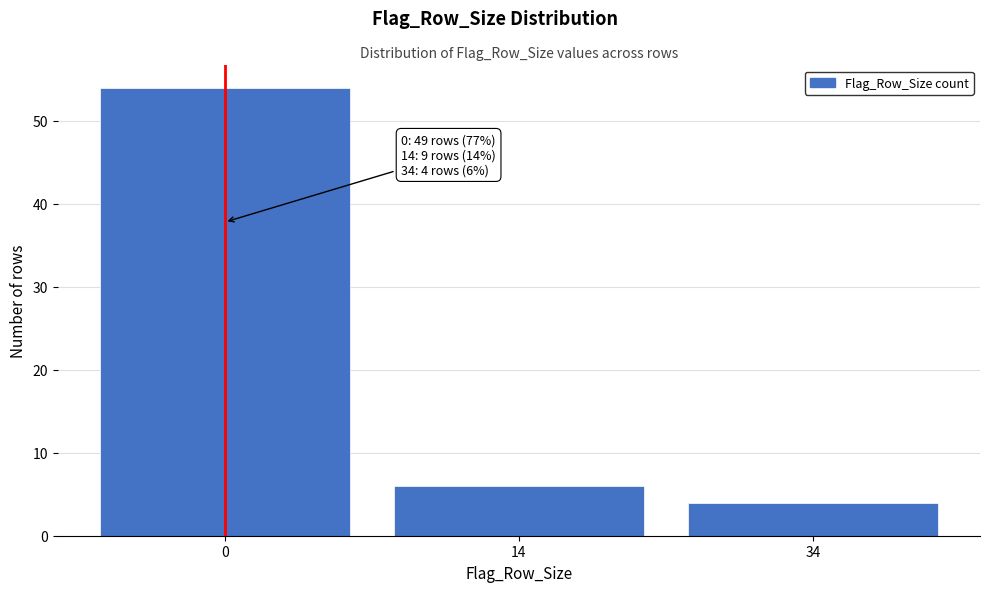

Reading left to right, transcribe all the data shown in this chart.

54	6	4